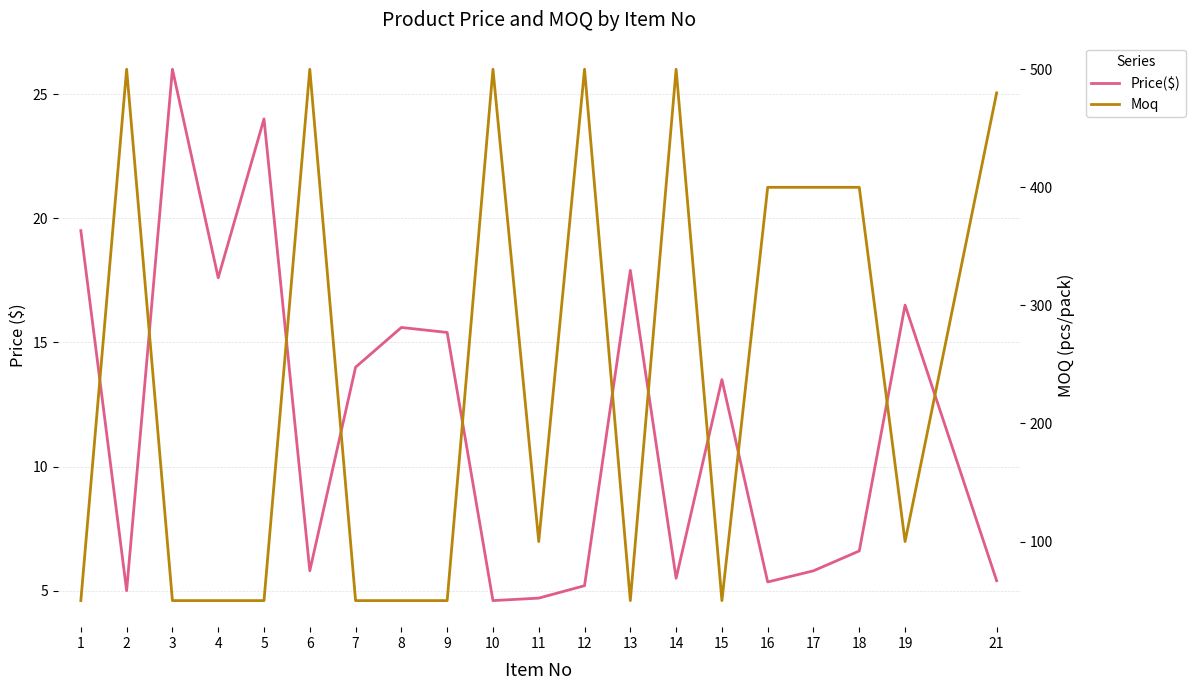

Which series has the largest range (max minus min)?

Moq